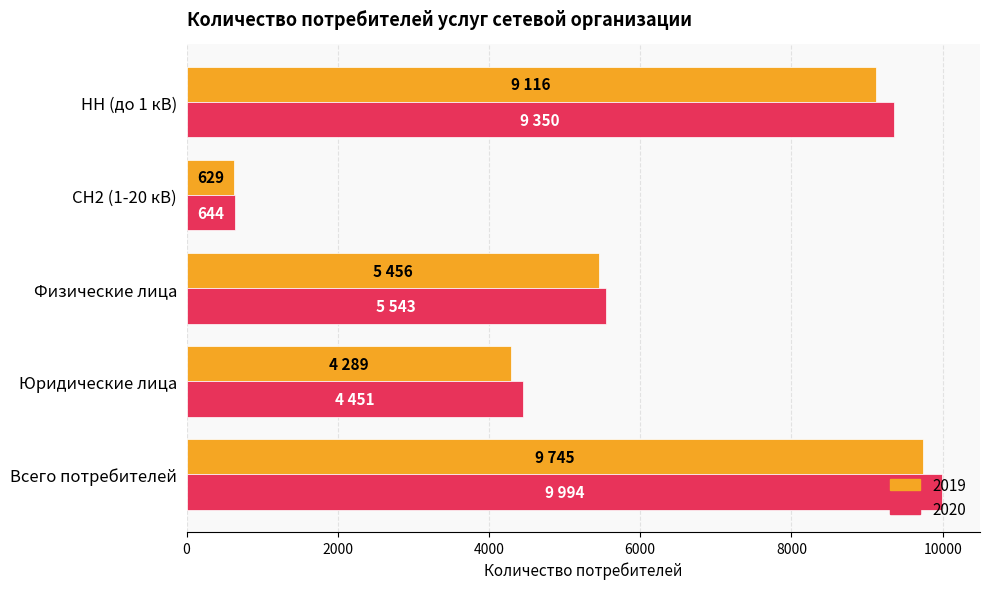

What is the greatest value displayed?

9994